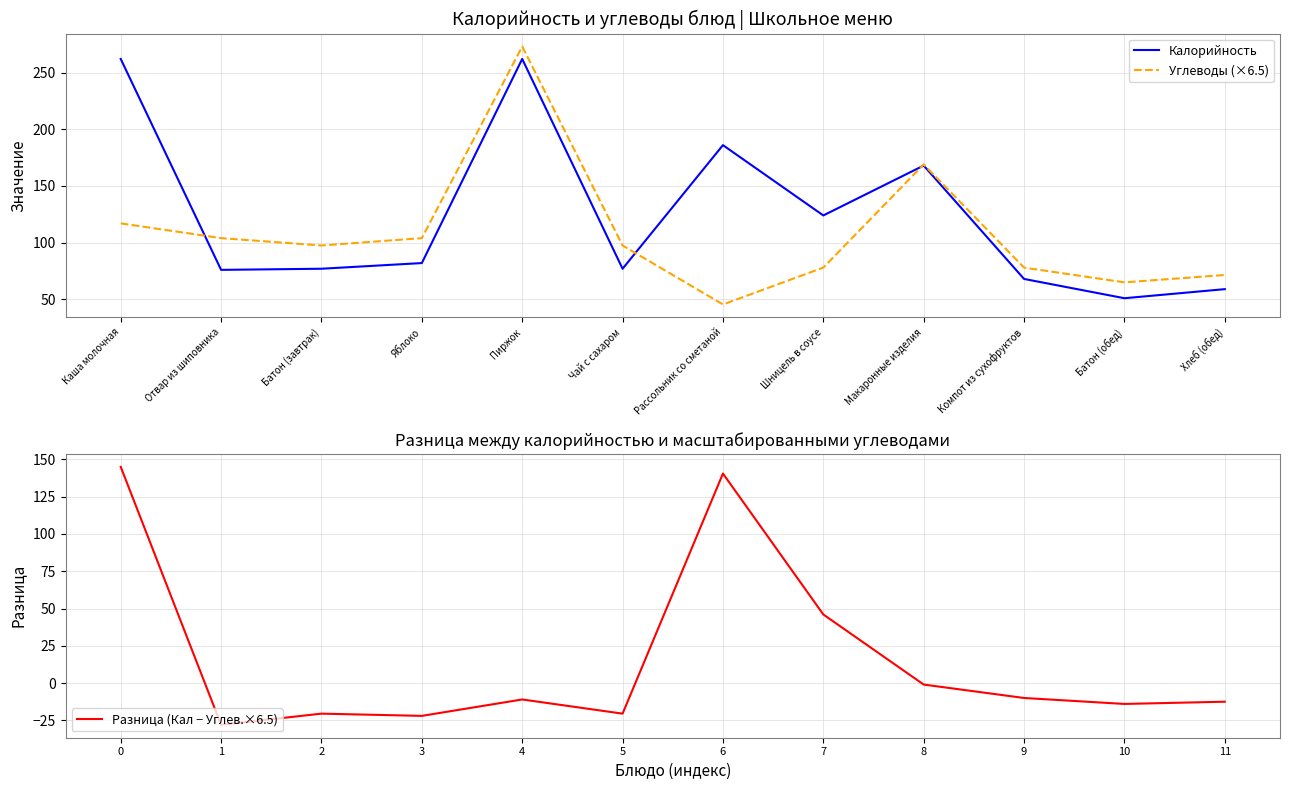

List the series in order of their peak value, lowest first.

Разница (Кал − Углев.×6.5), Калорийность, Углеводы (×6.5)